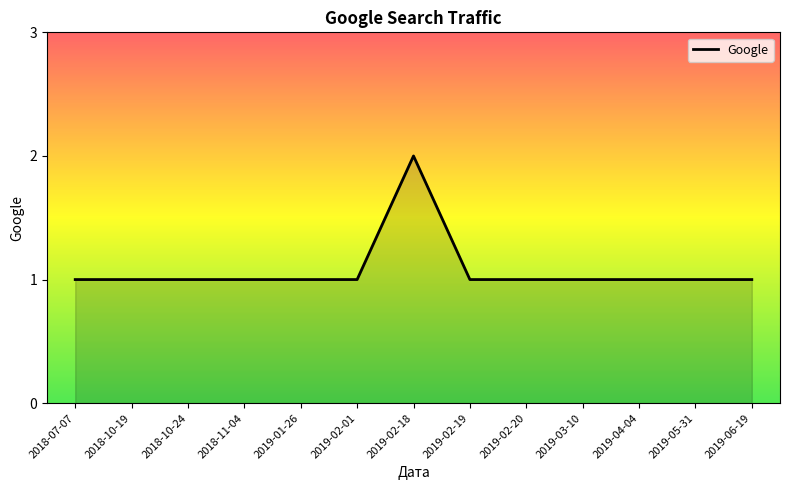

What position from the right is 2018-07-07?

13